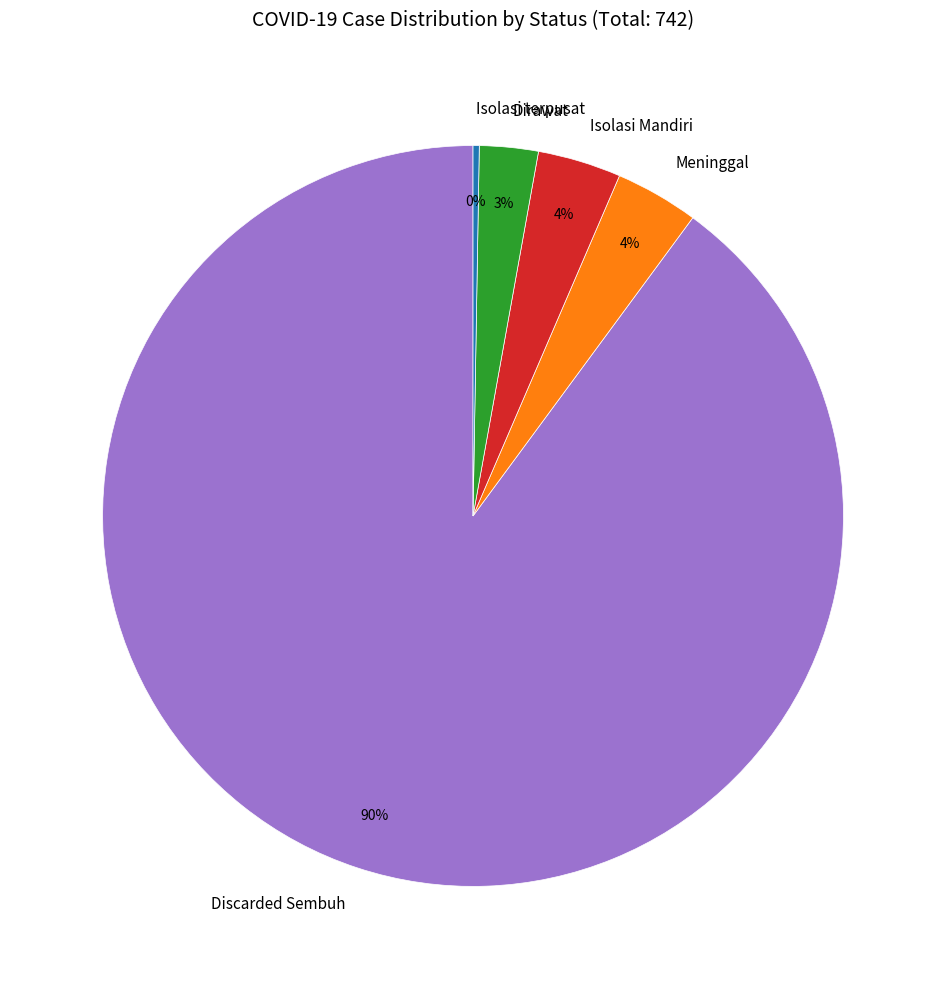

What is the largest slice in the pie chart?

Discarded Sembuh